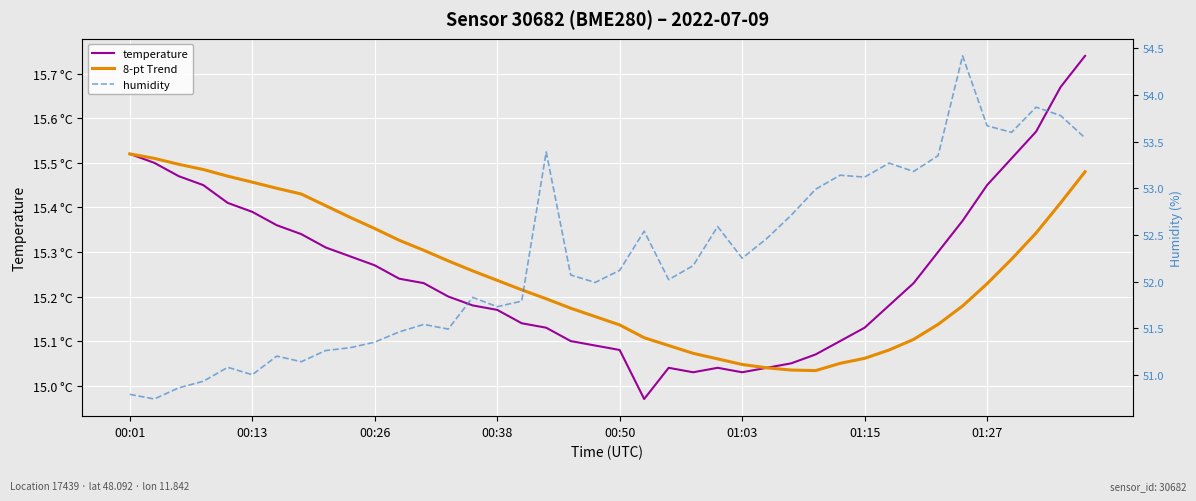

Rank the series by their maximum value, from highest to lowest.

humidity, temperature, 8-pt Trend